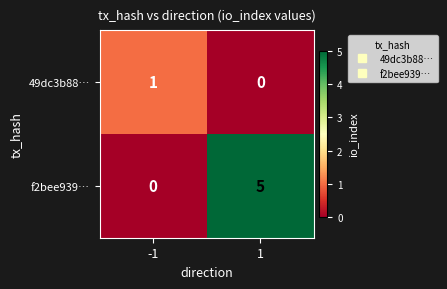

What is the sum of all f2bee939… values?

5